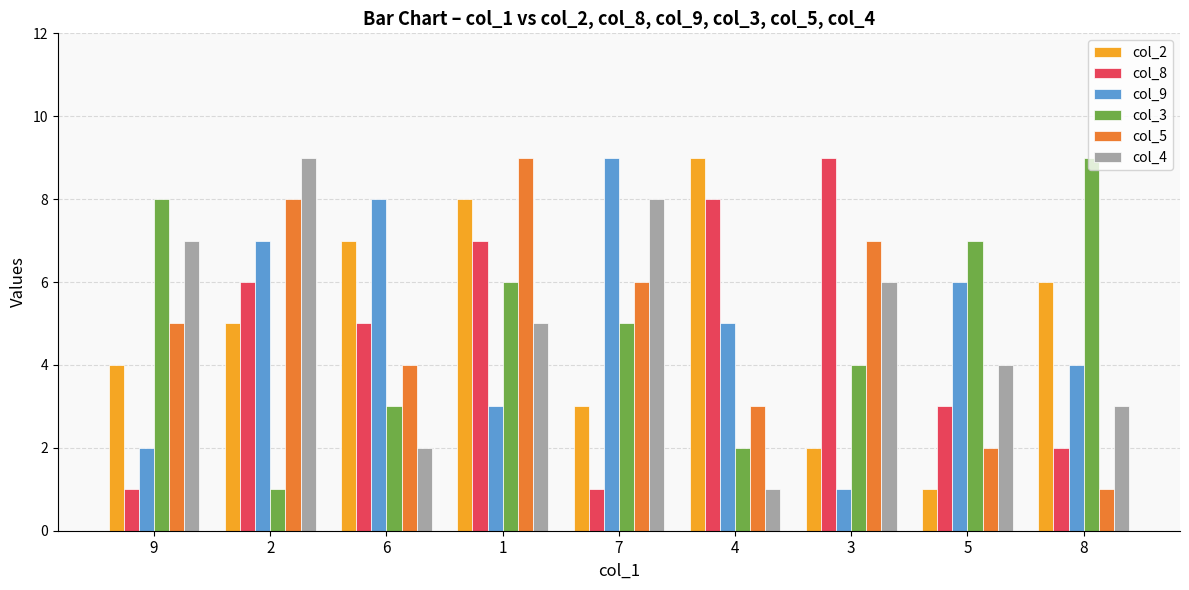

Between 2 and 1, which series saw the biggest shift?

col_3